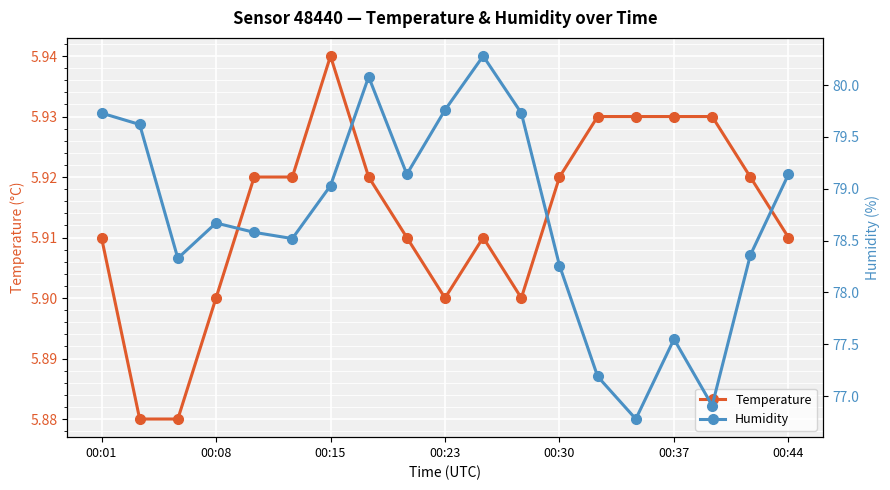

True or false: Temperature has more than 0 interior local peaks.

True